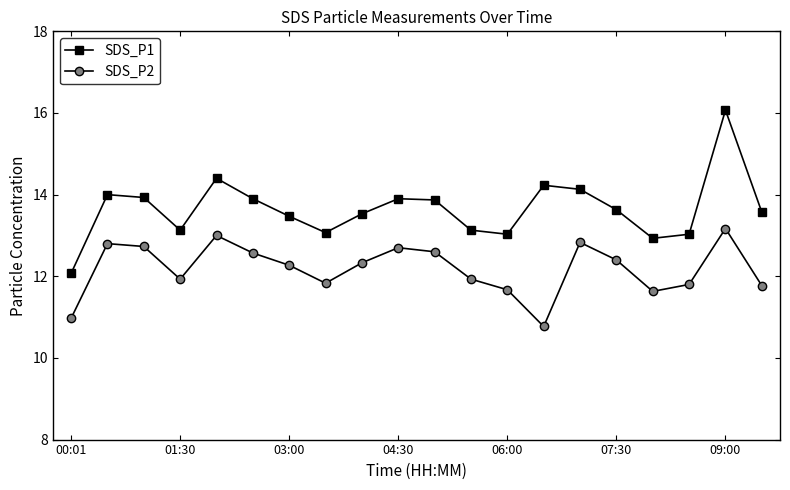

How many data points in SDS_P2 are less than 12?

9